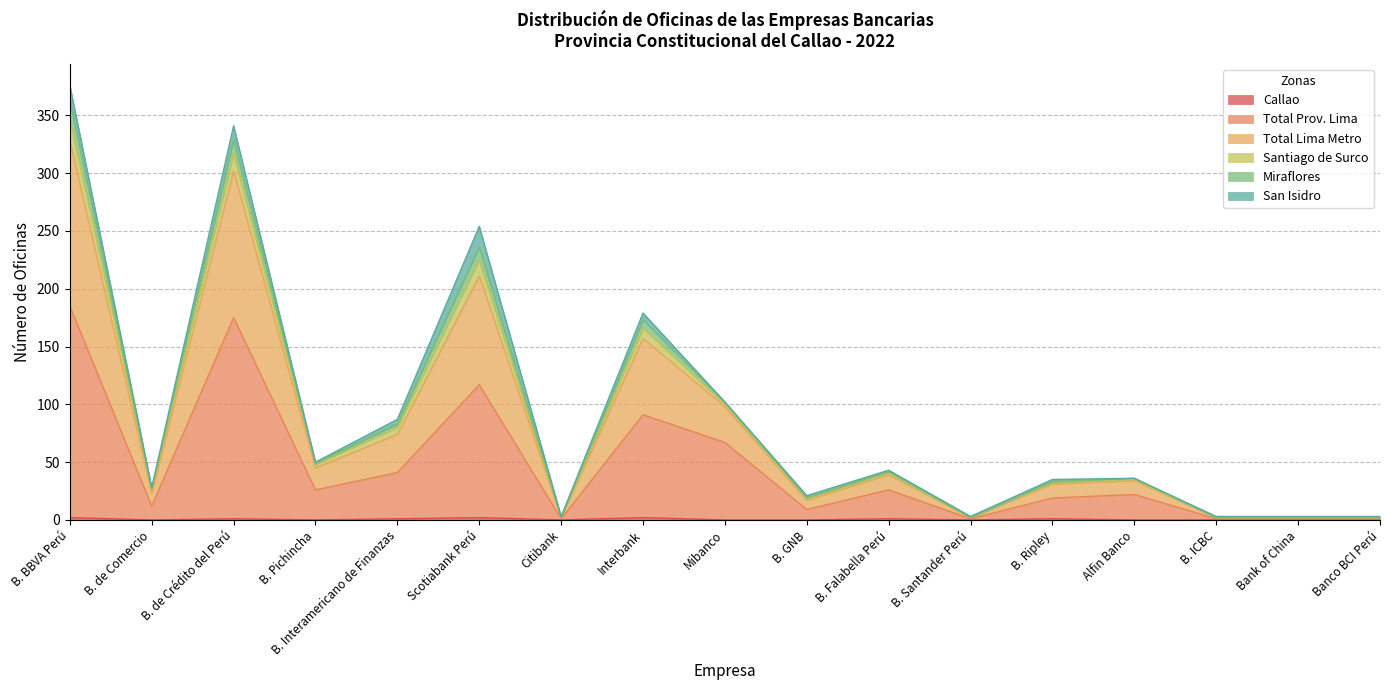

Between B. de Crédito del Perú and Citibank, which is larger?

B. de Crédito del Perú